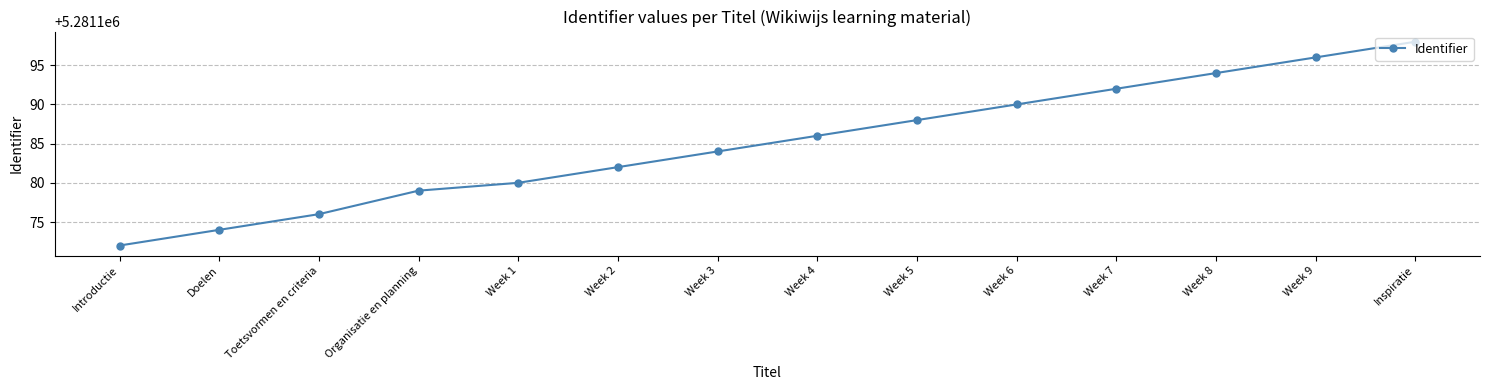

Is it true that the value at Week 7 is 7877954?

False